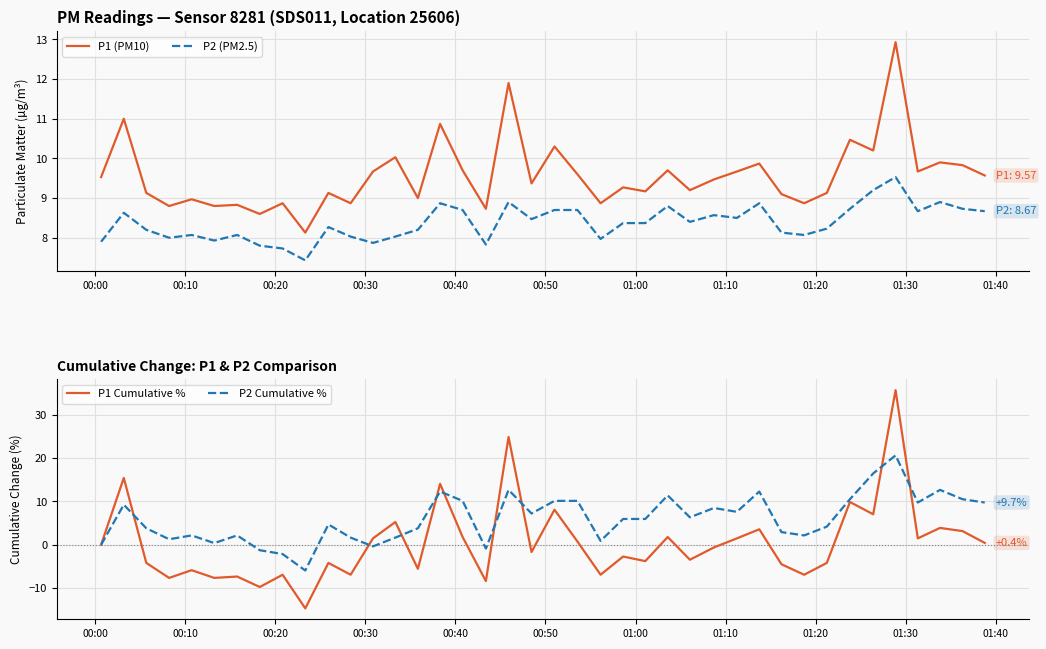

How many intersections are there between P2 Cumulative % and P1 (PM10)?

11